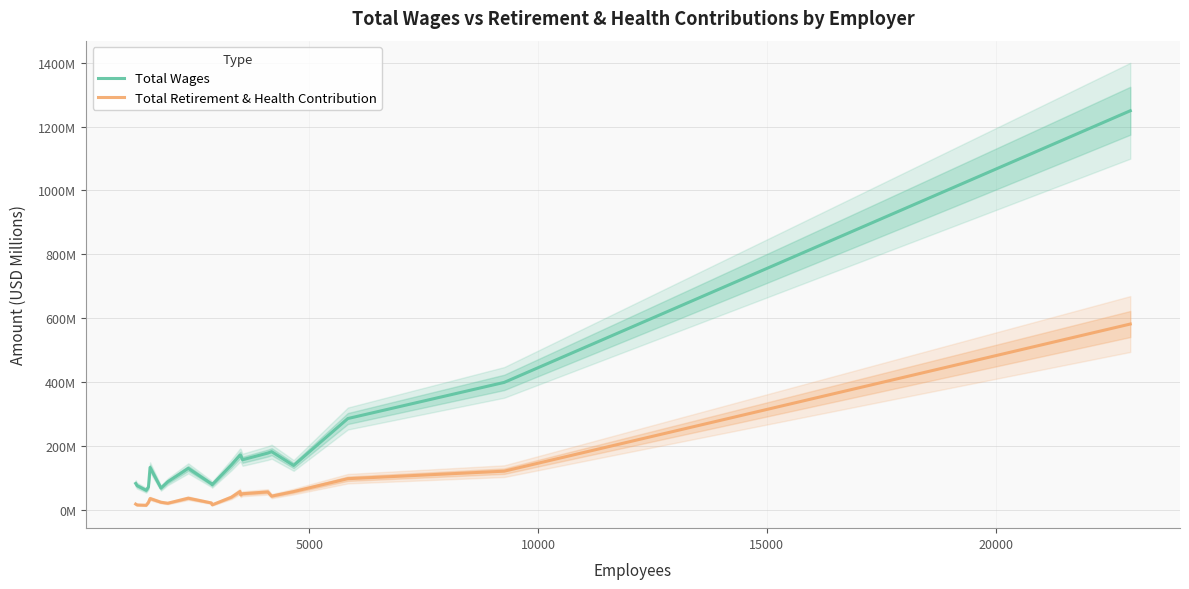

List the series in order of their overall mean, lowest first.

Total Retirement & Health Contribution, Total Wages